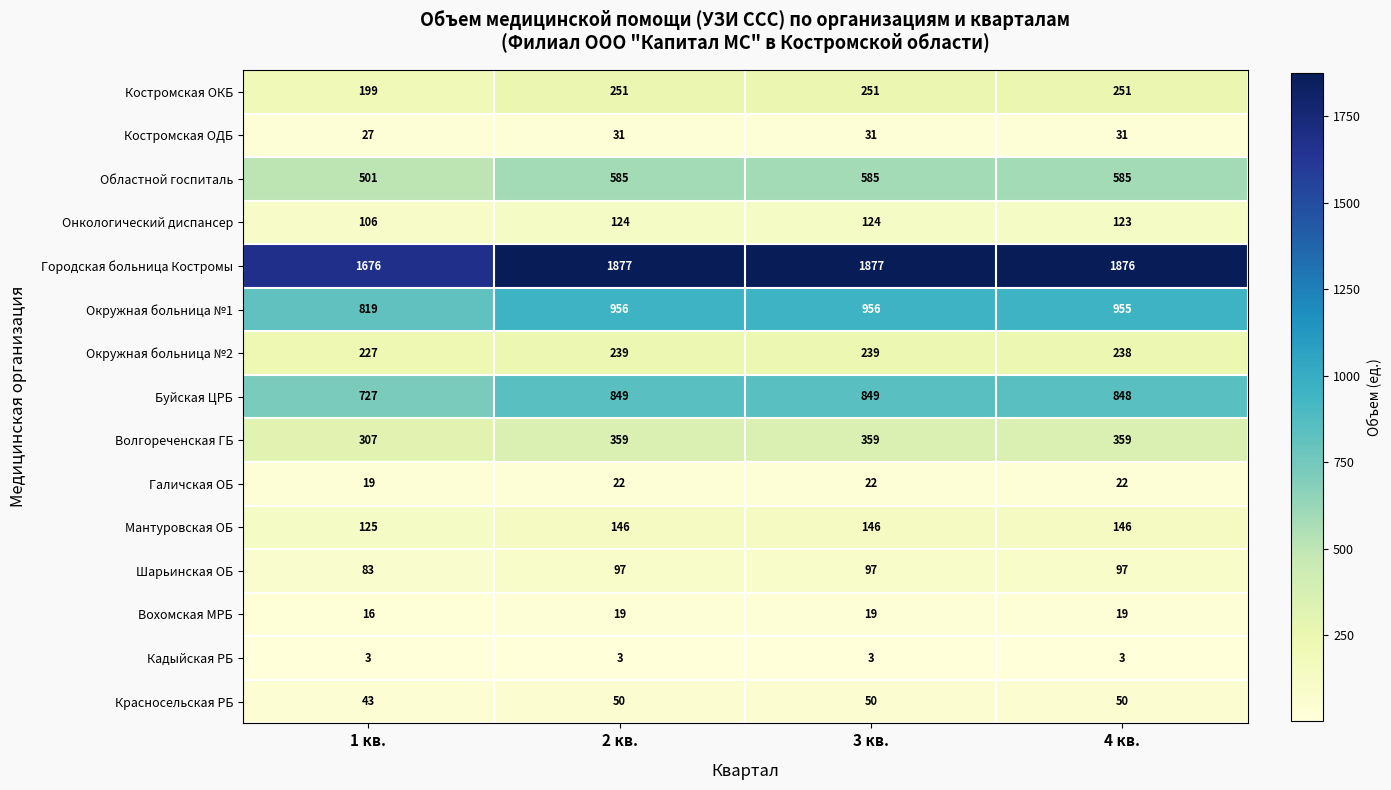

What is the greatest value displayed?

1877